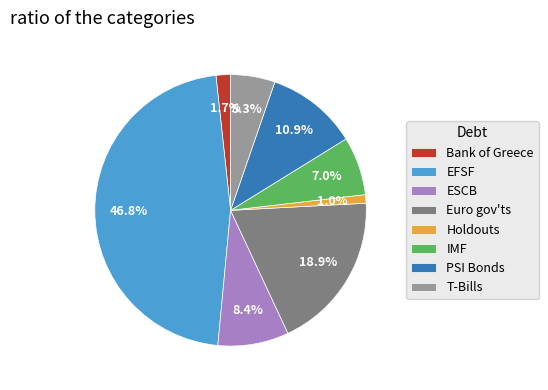

Between PSI Bonds and Bank of Greece, which is larger?

PSI Bonds